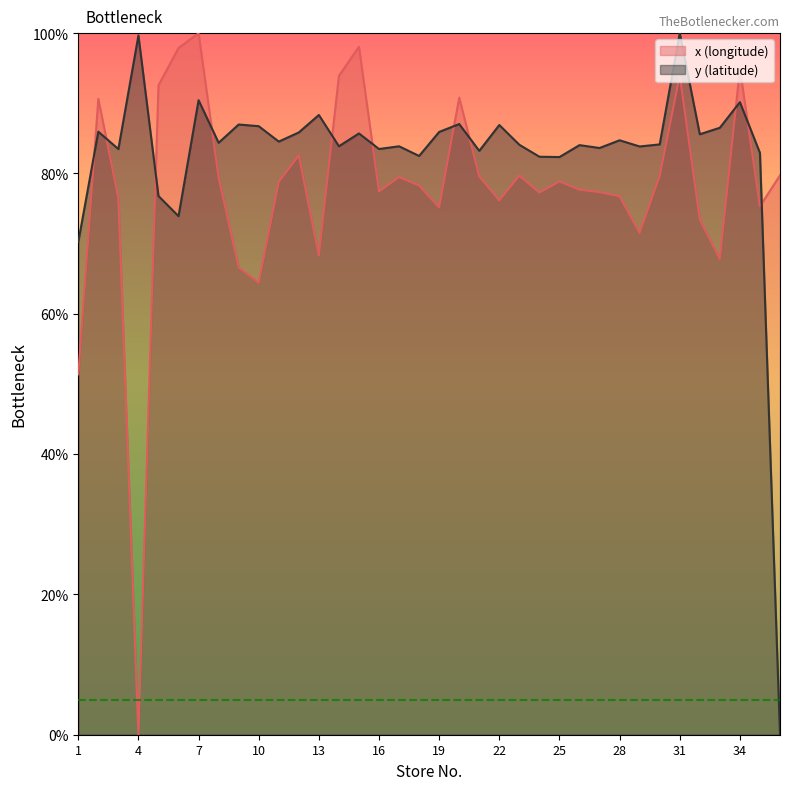

Between which two adjacent categories do y and x first intersect?

1 and 2